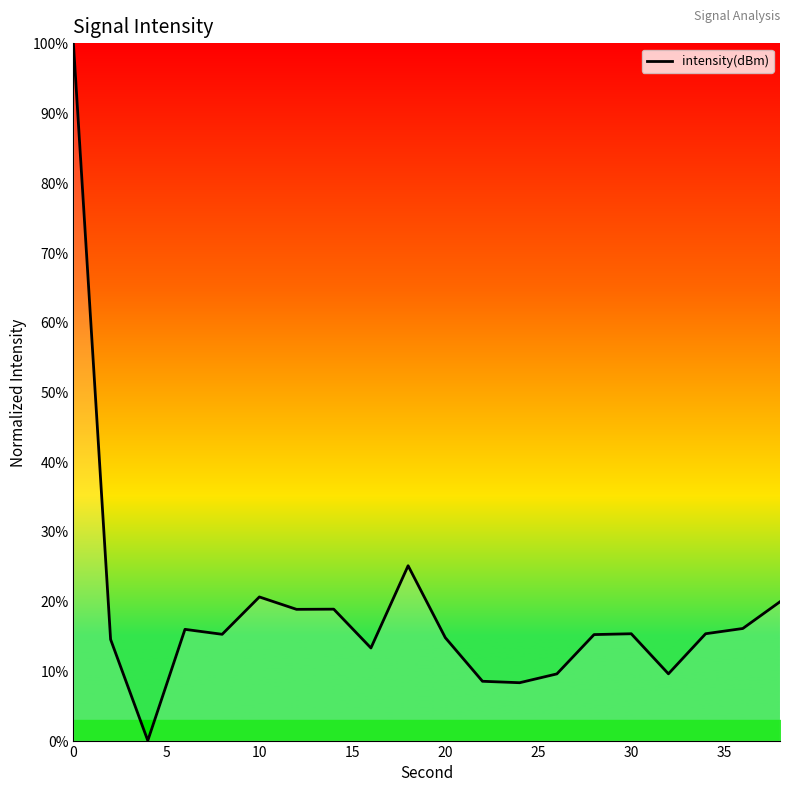

What is the average value?

18.7